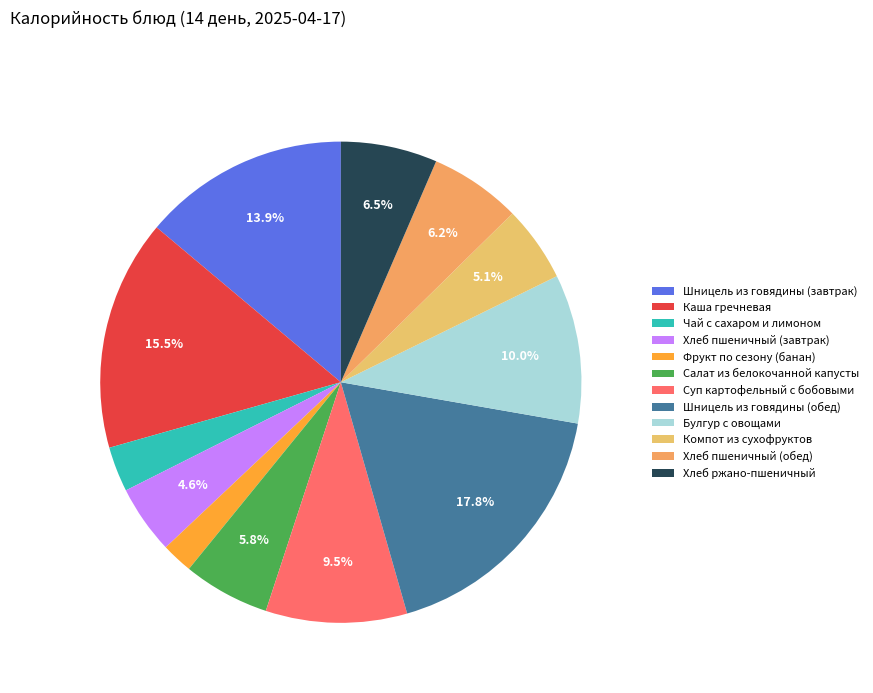

What is the ratio of the value at Суп картофельный с бобовыми to the value at Хлеб пшеничный (обед)?

1.5